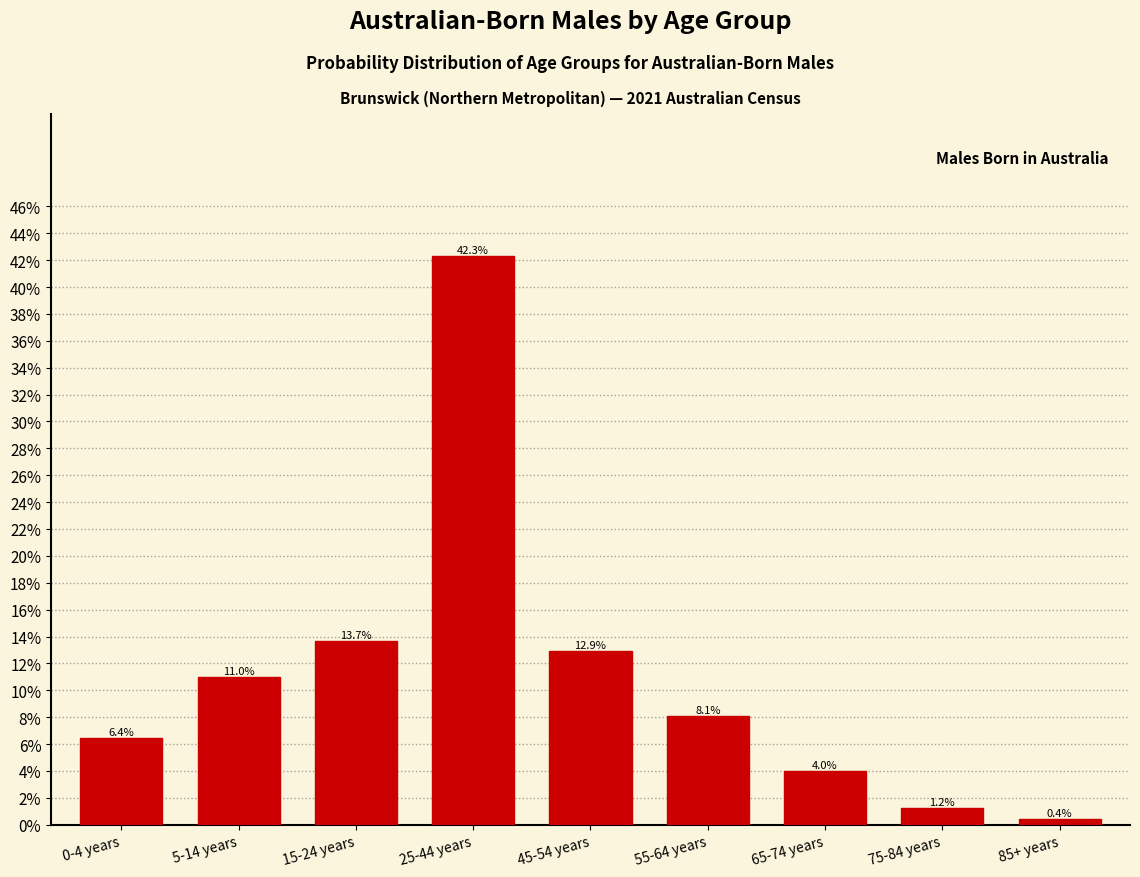

Reading left to right, transcribe all the data shown in this chart.

6.4	11.0	13.7	42.3	12.9	8.1	4.0	1.2	0.4